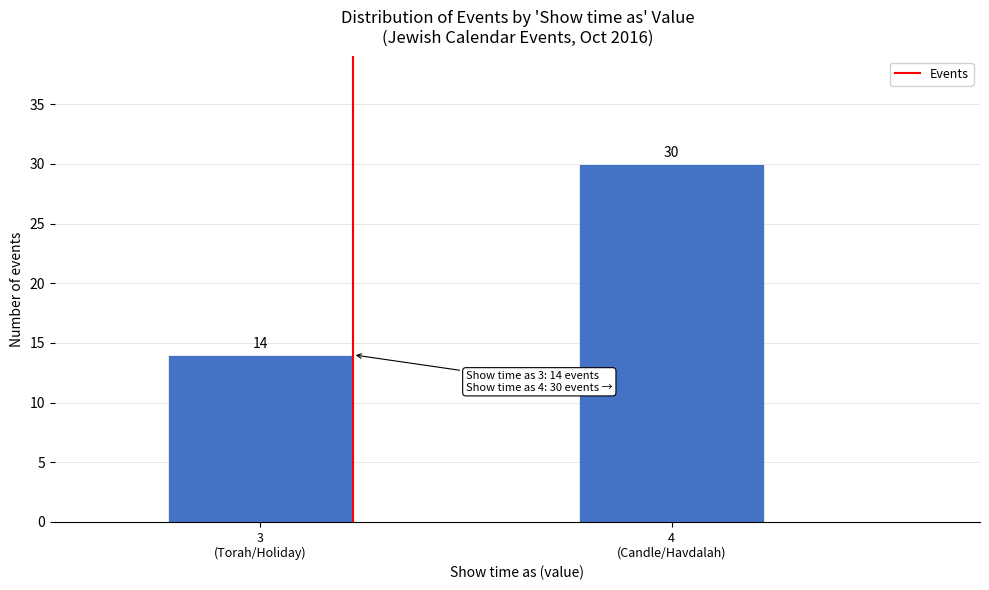

Reading left to right, transcribe all the data shown in this chart.

14	30